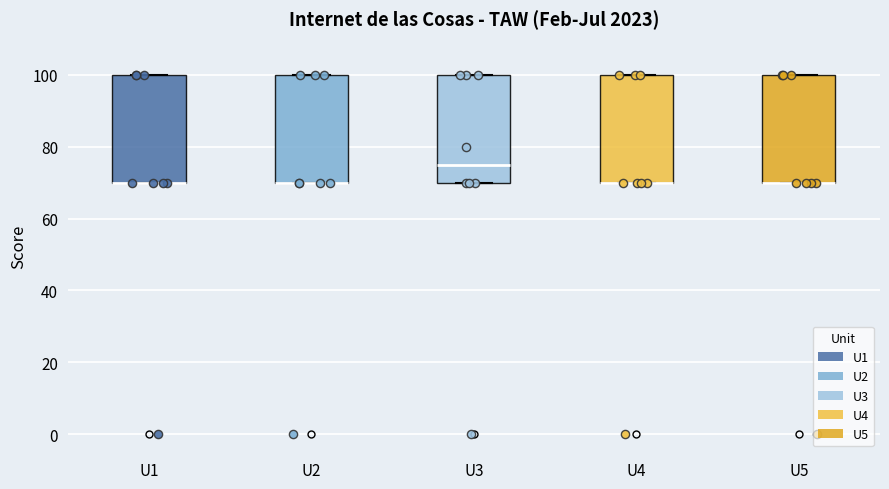

Reading left to right, read every box against the y-axis: the position of its median line, the range the box covers, and the ends of its whiskers. The values are not printed on the chart, so give them approximately, as read against the axis.

U1: median 70 (drawn on the box's lower edge), box 70 to 100, whiskers 70 to 100
U2: median 70 (drawn on the box's lower edge), box 70 to 100, whiskers 70 to 100
U3: median 76, box 70 to 100, whiskers 70 to 100
U4: median 70 (drawn on the box's lower edge), box 70 to 100, whiskers 70 to 100
U5: median 70 (drawn on the box's lower edge), box 70 to 100, whiskers 70 to 100